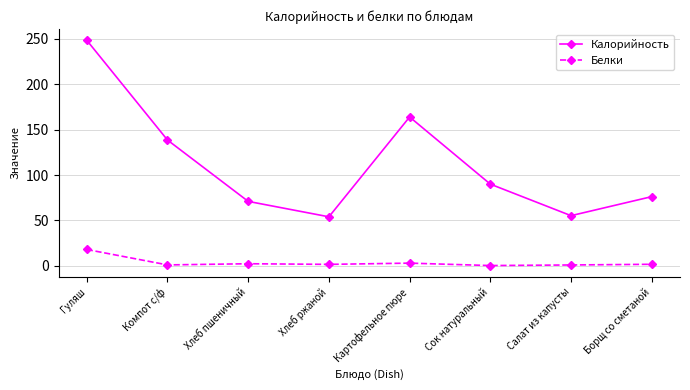

True or false: Калорийность and Белки intersect in this chart.

False